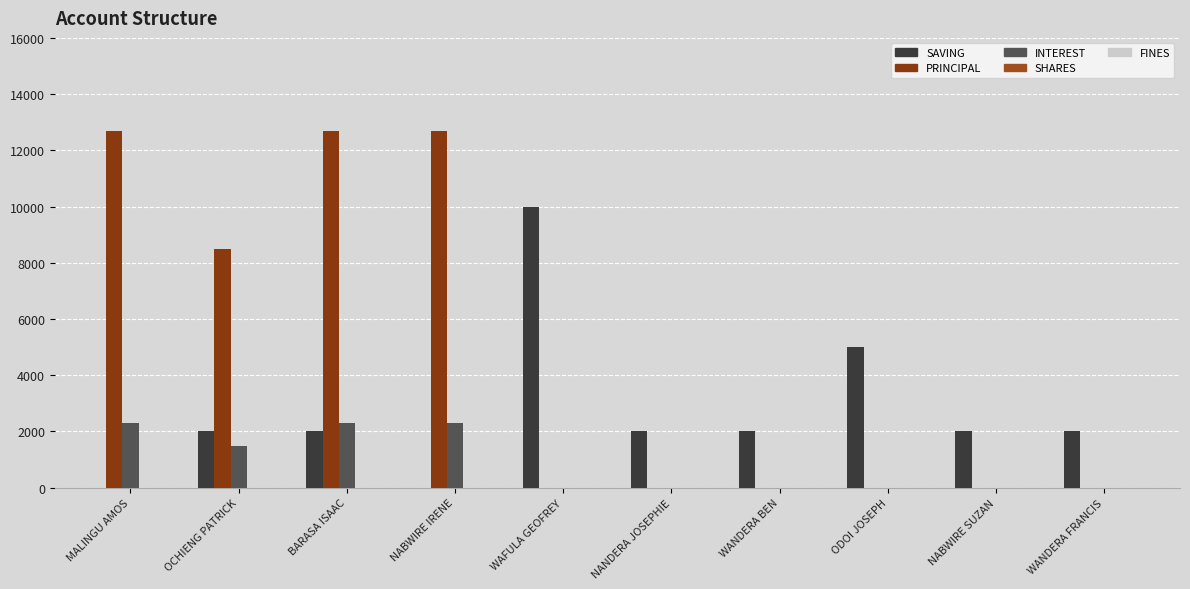

The SAVING series shows 4308 at WAFULA GEOFREY. True or false?

False